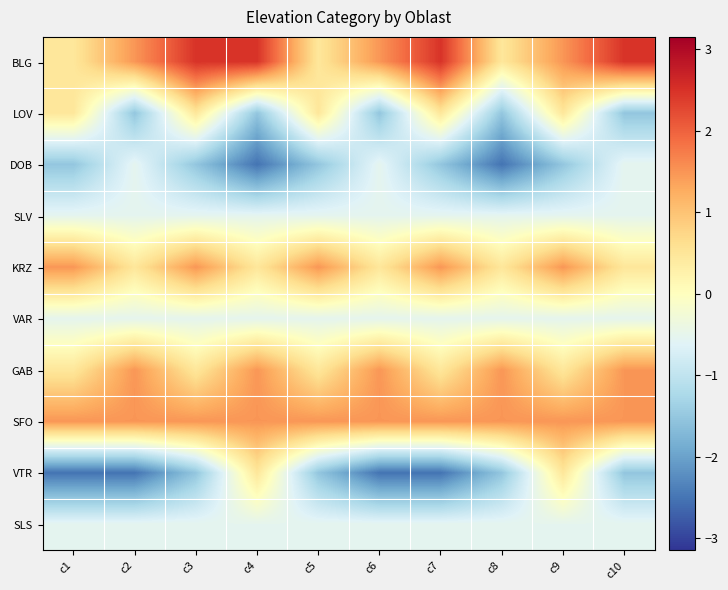

Rank the series by their maximum value, from lowest to highest.

DOB, SLV, VAR, SLS, LOV, VTR, KRZ, GAB, SFO, BLG